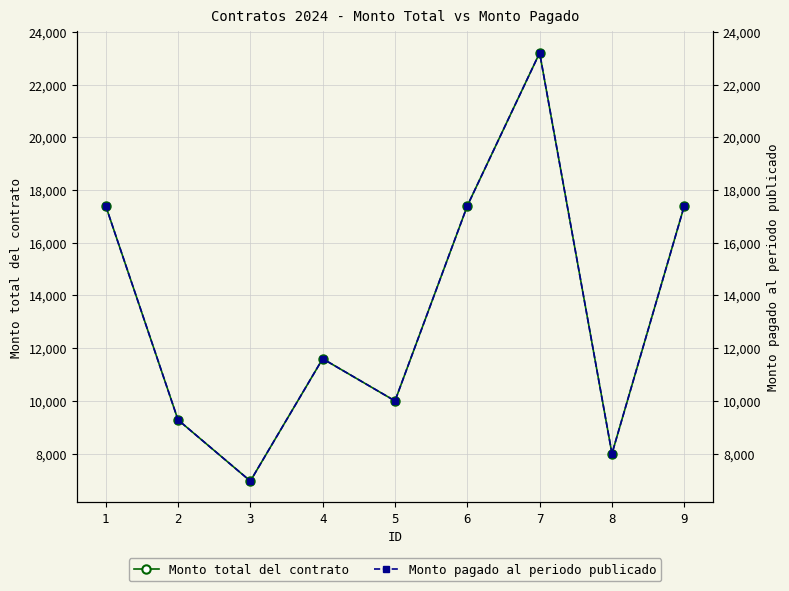

Which label corresponds to the smallest value in the chart?

3